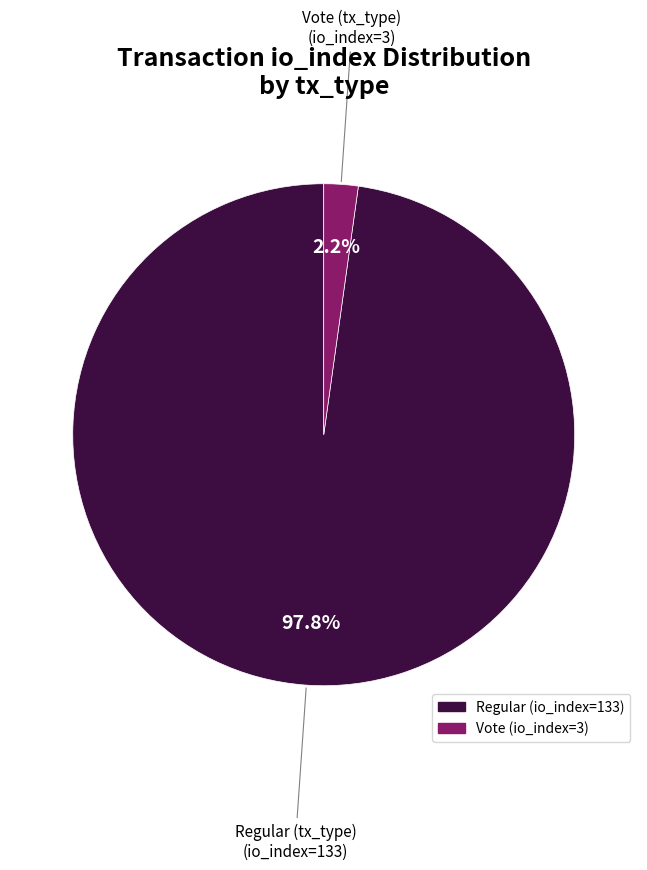

To the nearest percent, what percentage of the pie is Vote (io_index=3)?

2%